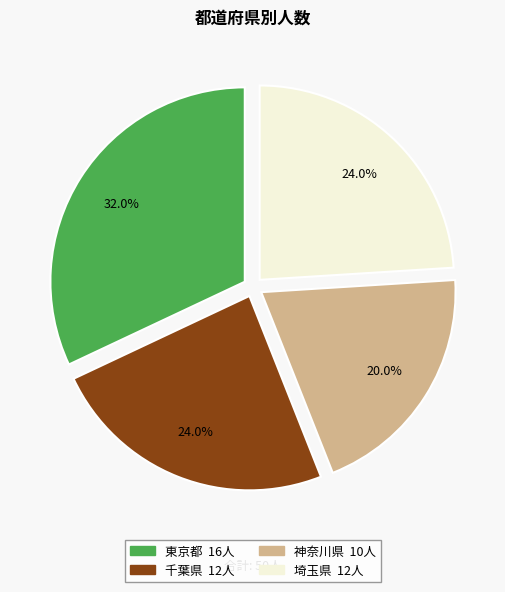

Is there a majority slice in this chart?

No